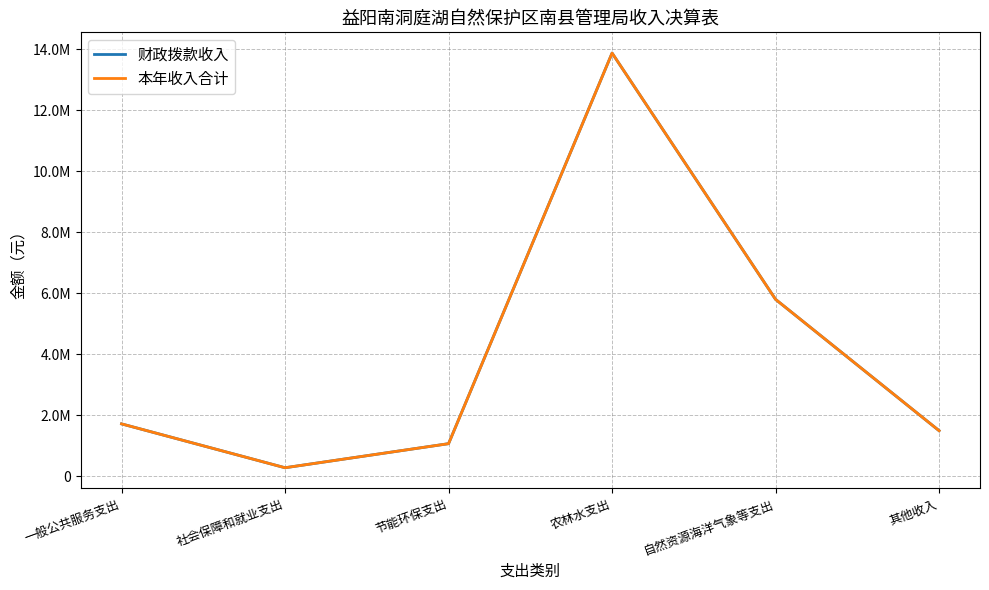

The 财政拨款收入 series shows 165653.1 at 社会保障和就业支出. True or false?

False